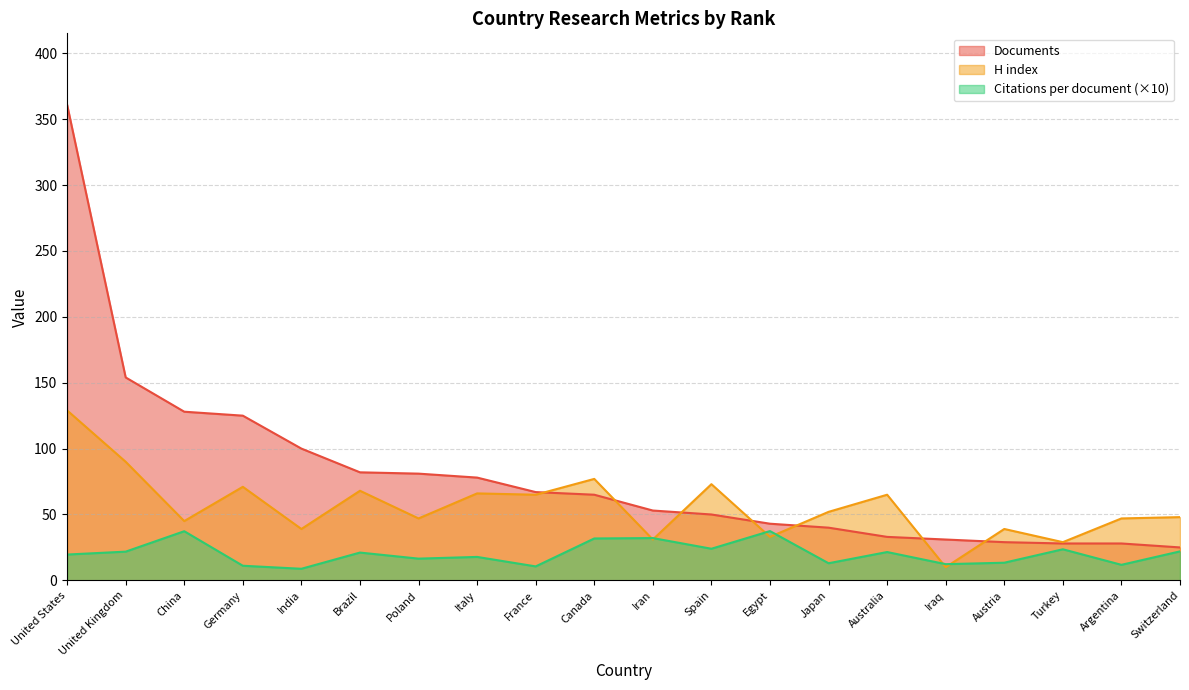

What is the minimum value shown in the chart?

8.8